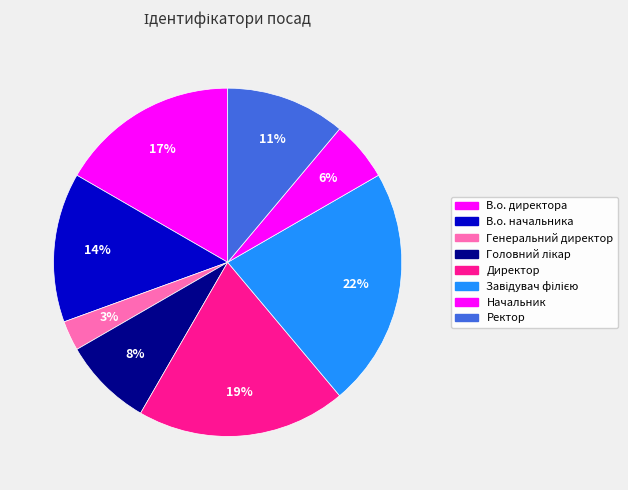

What percentage do Завідувач філією and Ректор together represent?

33.3%